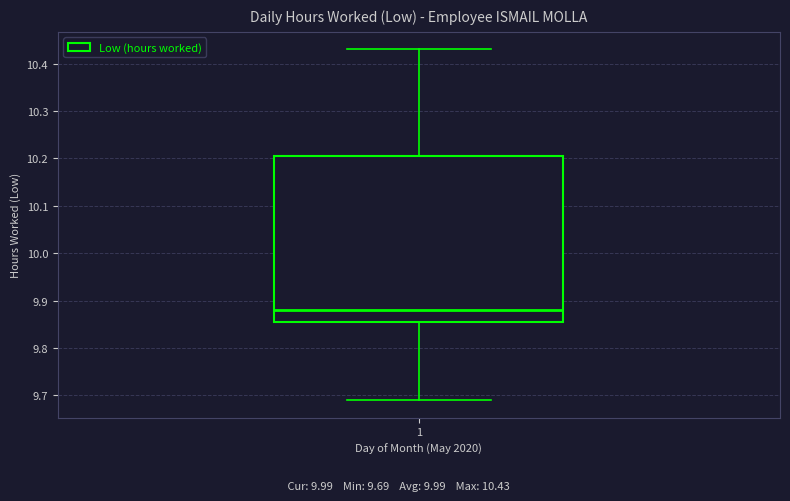

Transcribe this box plot: give where the median line is, the range the box spans, and where the two whiskers end, as read against the y-axis. The values are not printed on the chart, so give them approximately, as read against the axis.

median 9.88, box 9.86 to 10.21, whiskers 9.69 to 10.43